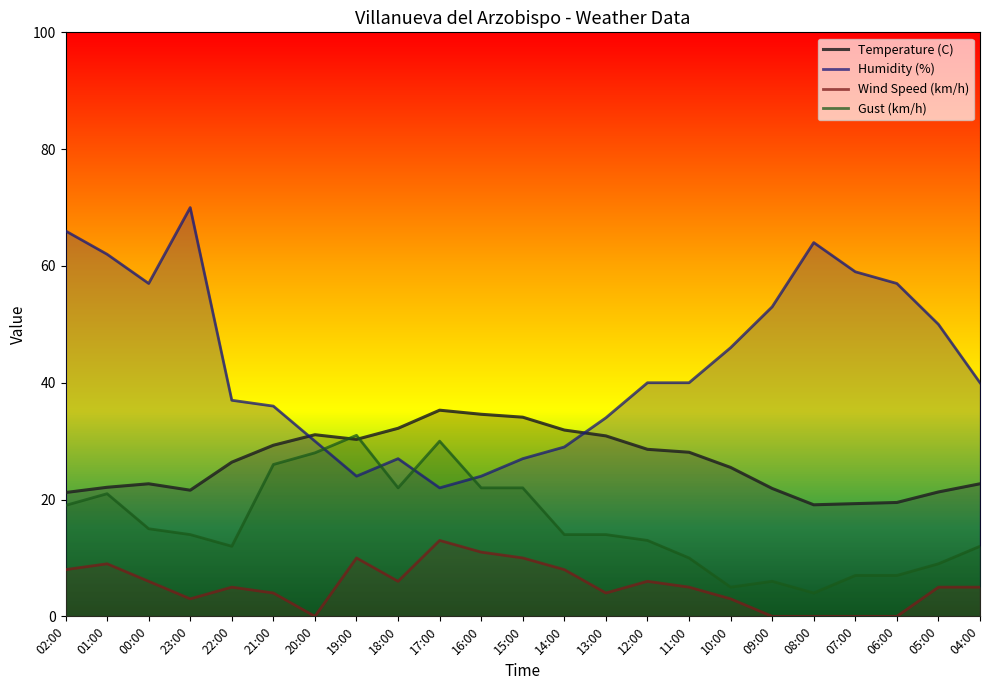

Does the chart display data point markers on the line(s)?

No